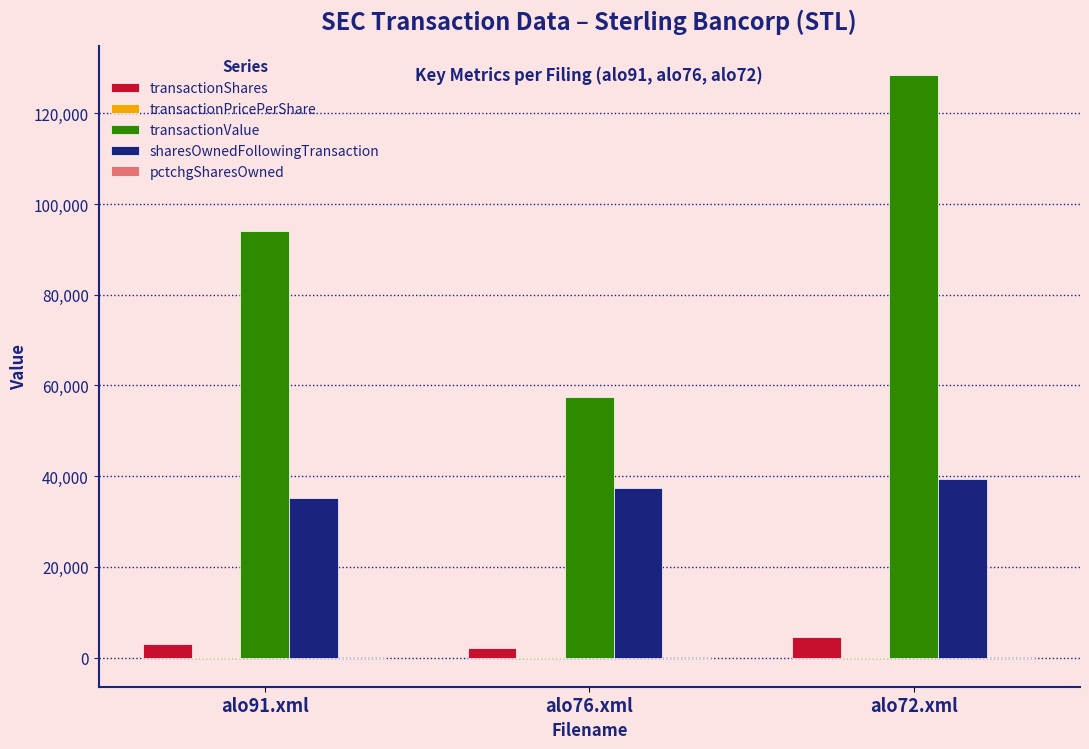

Which series changed the most between alo76.xml and alo72.xml?

transactionValue